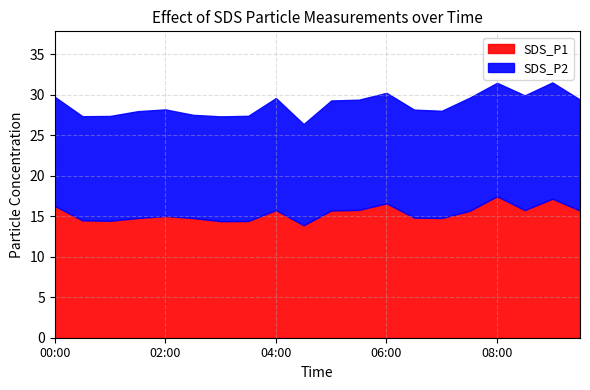

At which category does SDS_P1 reach its first local peak?

02:00